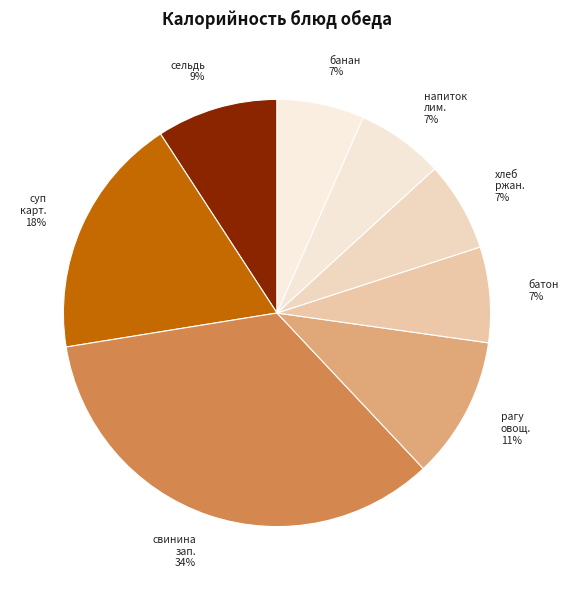

What is the largest slice in the pie chart?

свинина зап.